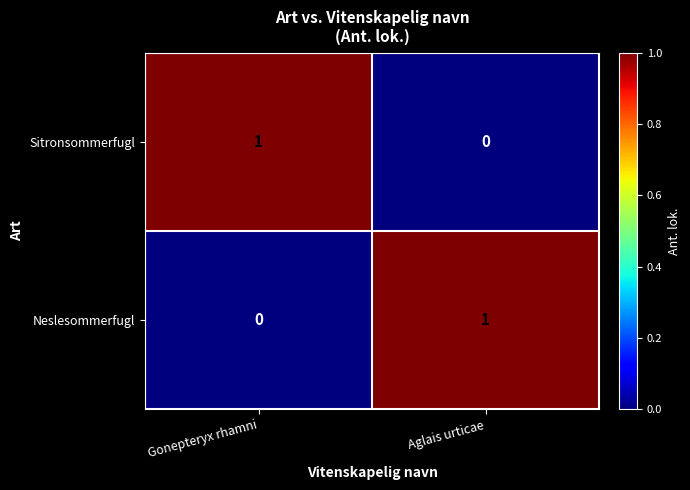

True or false: Neslesommerfugl has a value of -1 at Gonepteryx rhamni.

False